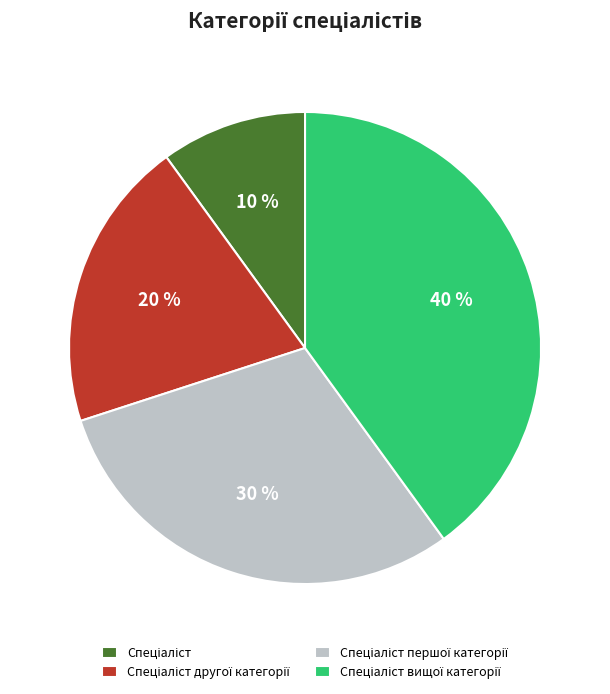

To the nearest percent, what is the average slice percentage?

25%